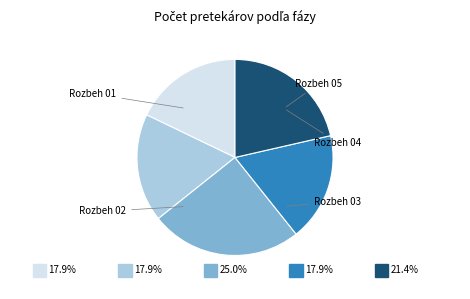

To the nearest percent, what is the combined percentage of Rozbeh 05 and Rozbeh 04?

39%